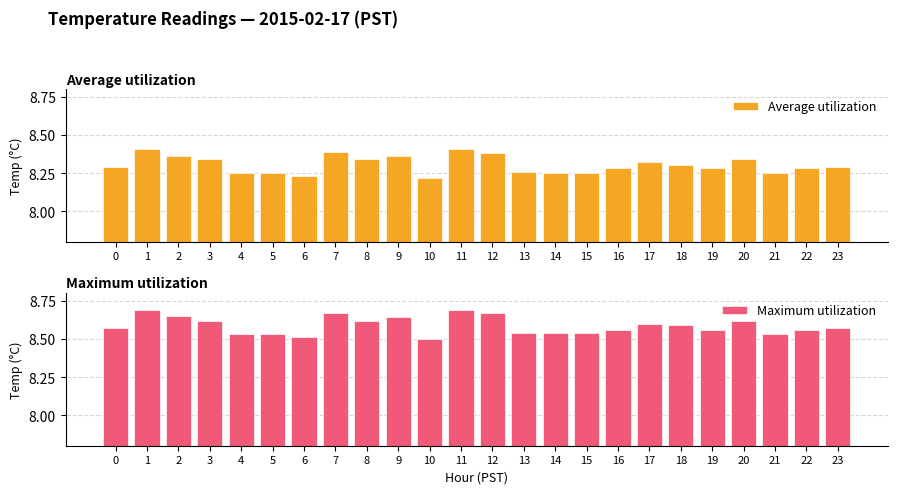

The Average utilization series shows 8.2 at 4. True or false?

True